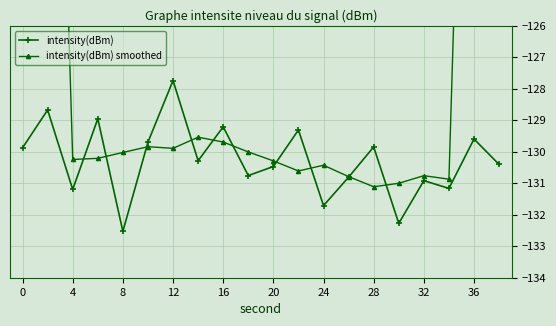

How many interior local valleys does the intensity(dBm) series have?

7